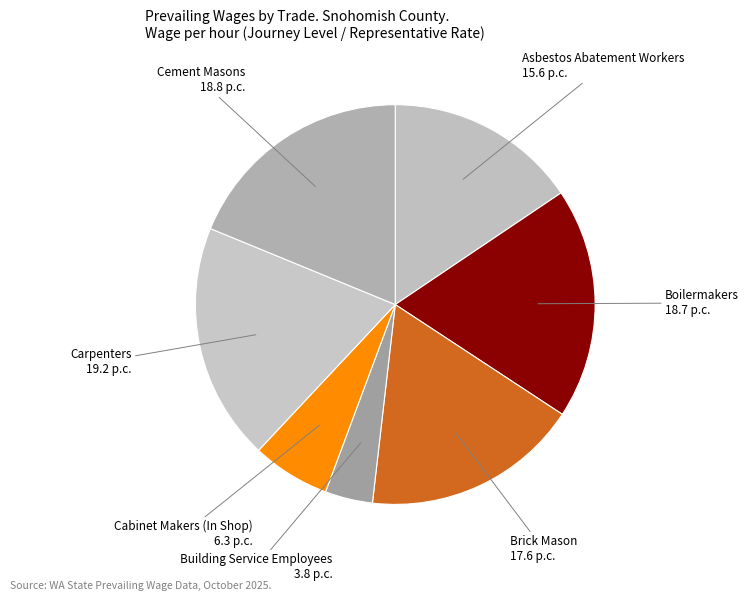

How many slices are in this pie chart?

7